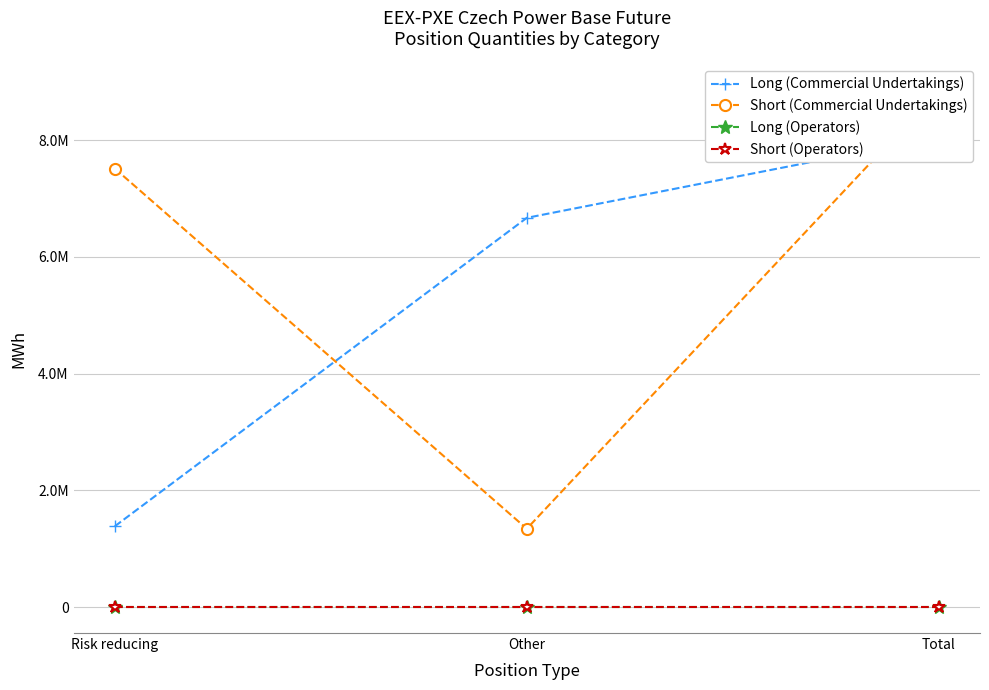

What are all the series names shown in the legend?

Long (Commercial Undertakings), Short (Commercial Undertakings), Long (Operators), Short (Operators)